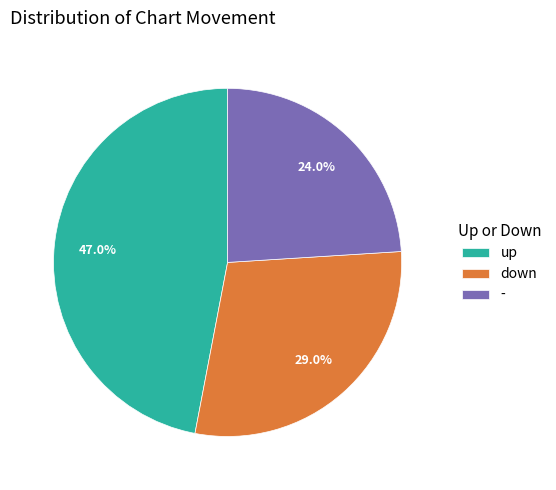

Count the number of slices in the pie.

3